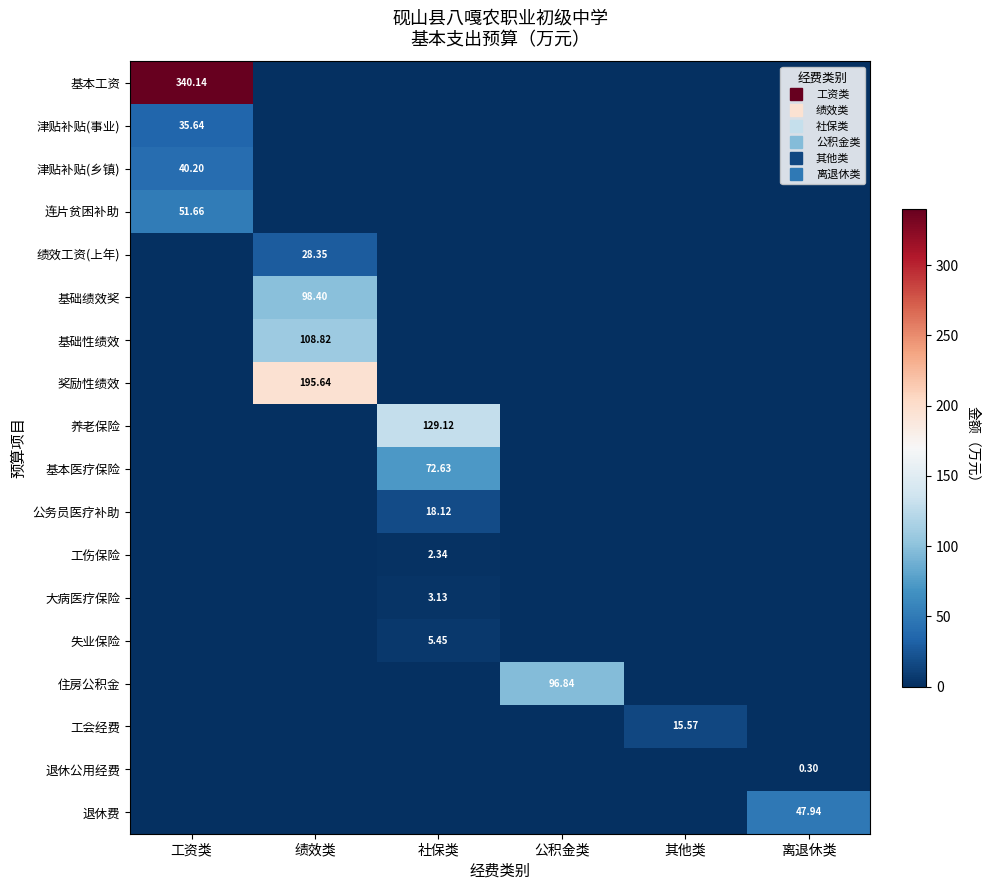

How many data points in 公务员医疗补助 are above 0?

1